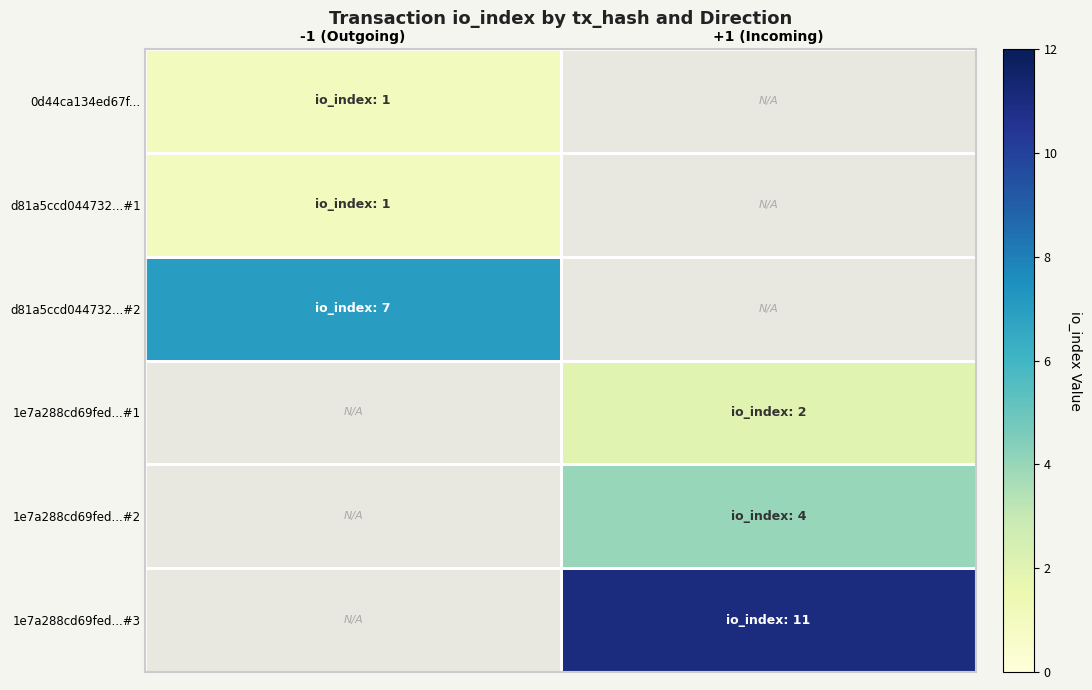

How many values in 1e7a288cd69fed...#1 are above zero?

1